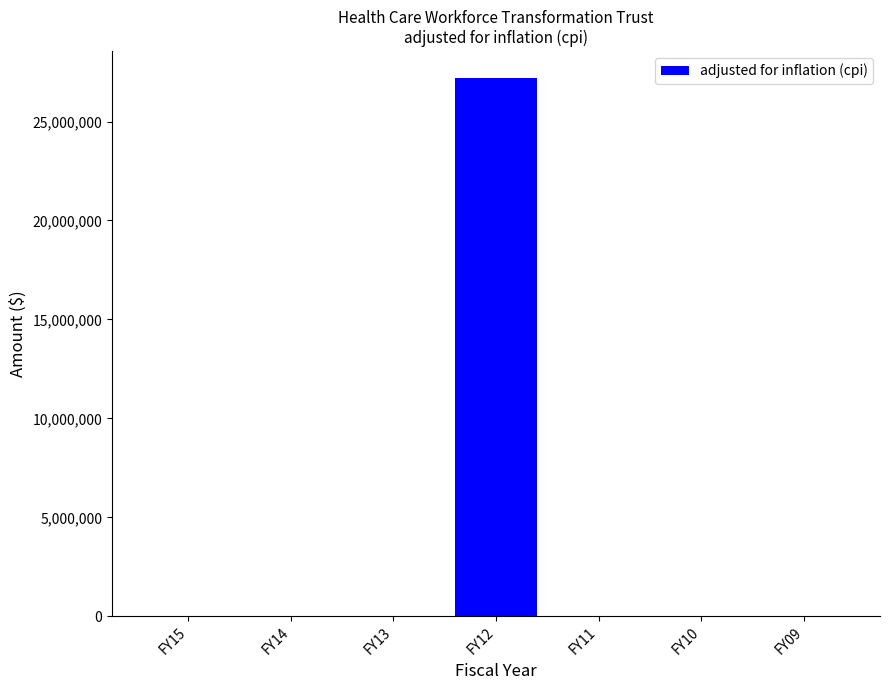

Which category has the highest value across all series?

FY12